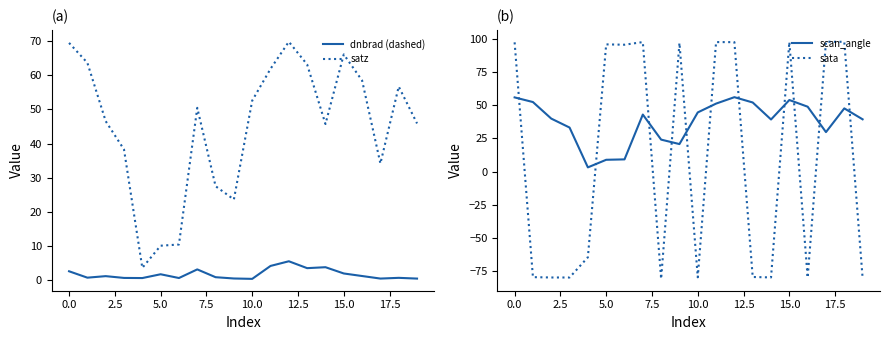

Rank the series by their average value, from lowest to highest.

dnbrad (dashed), sata, scan_angle, satz